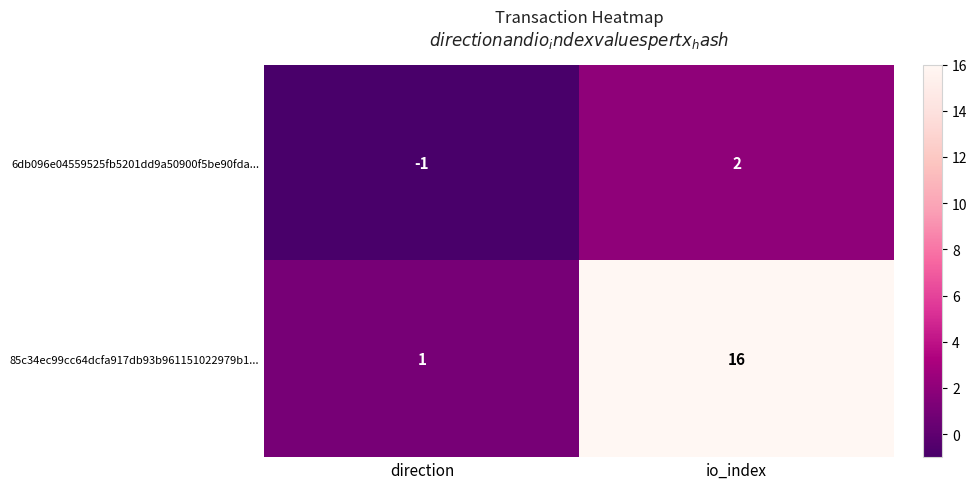

Which category has the highest value across all series?

io_index